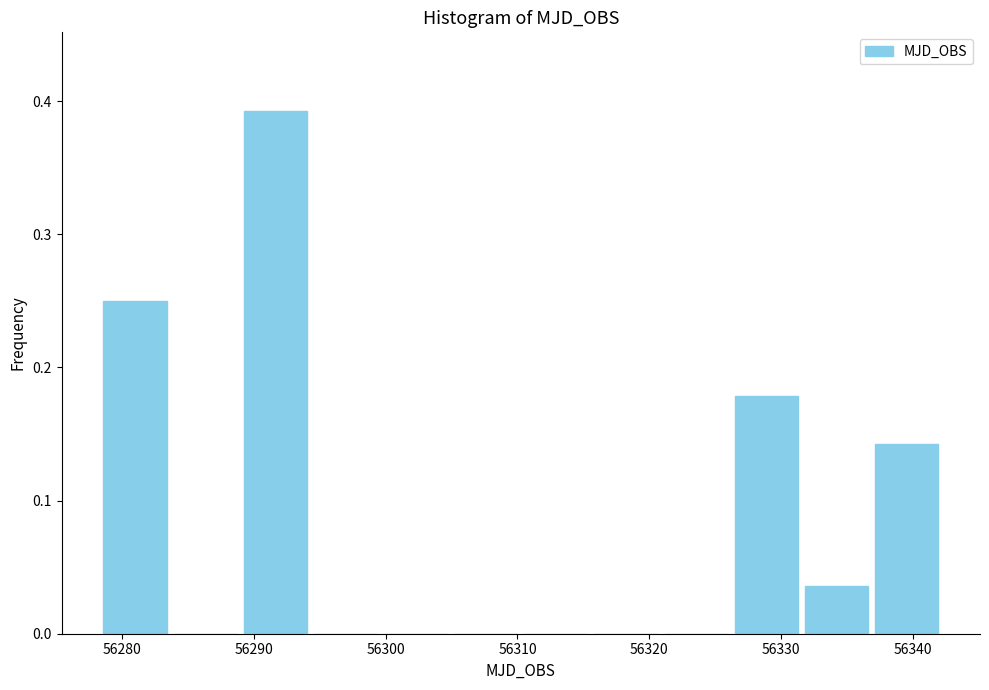

What is the height of the bar covering 56326 to 56332 on the x-axis? Neither the bar edges nor the heights are printed on the chart, so give them approximately, as read against the axes.

0.18